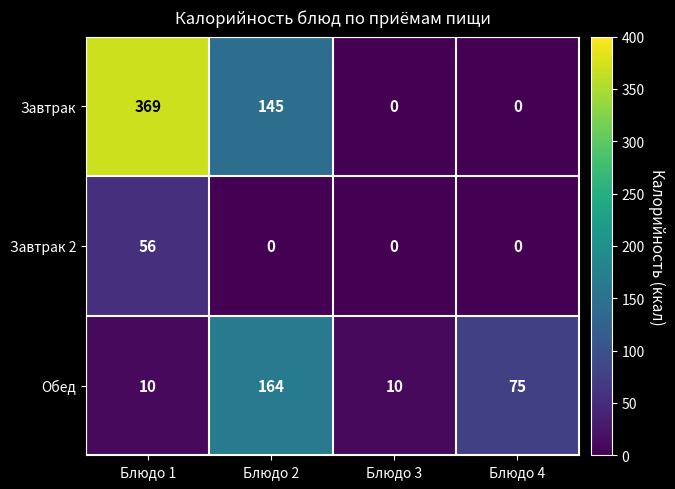

What is the difference between the maximum and minimum values in the Завтрак 2 series?

56